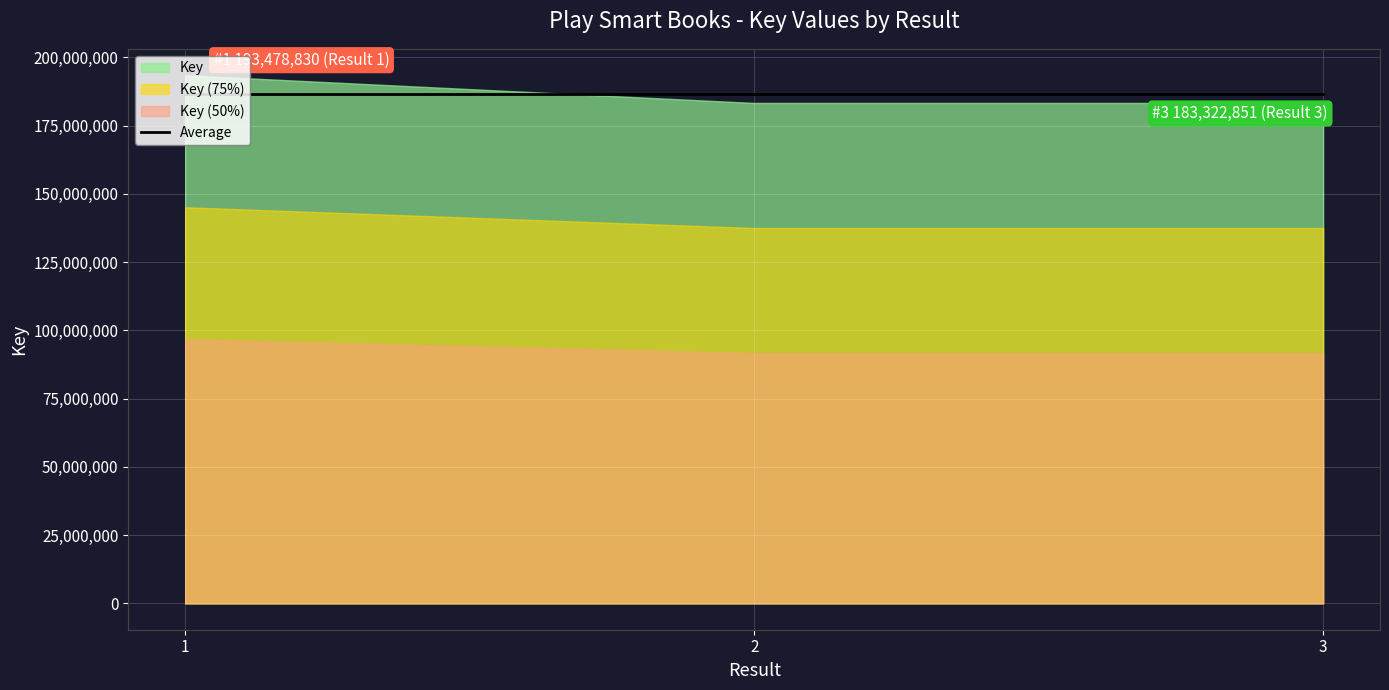

What is the change in value from 1 to 3?

-10155979